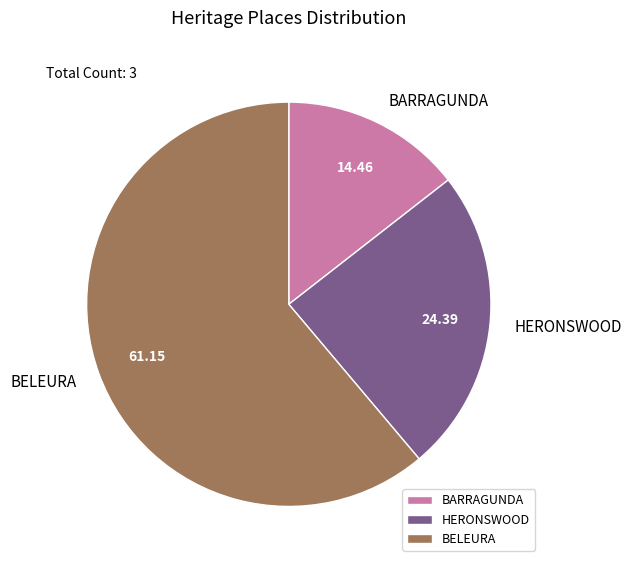

Do BELEURA and BARRAGUNDA together represent more than half of the pie?

Yes